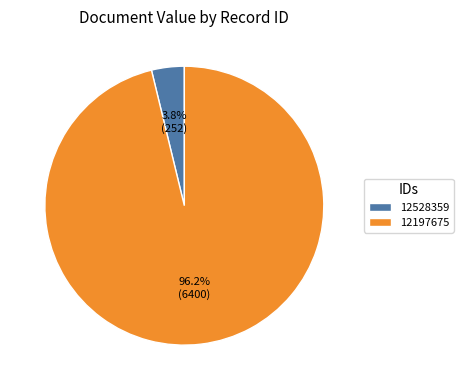

What percentage do 12197675 and 12528359 together represent?

100.0%